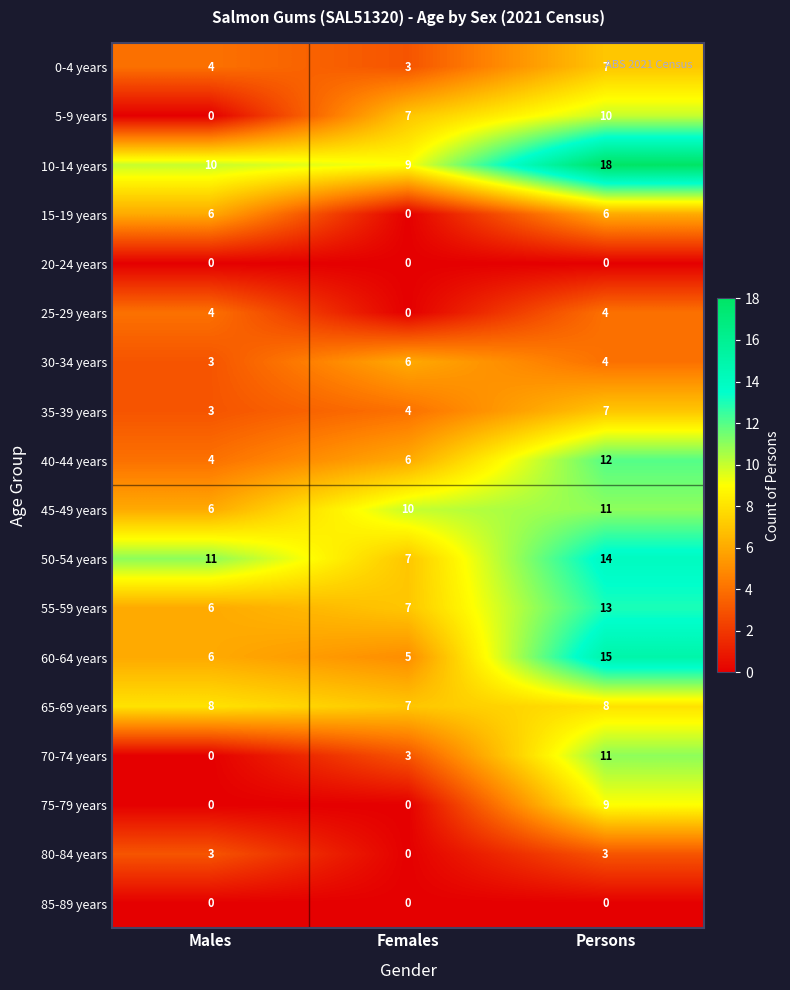

At how many categories does at least one series exceed 4?

3